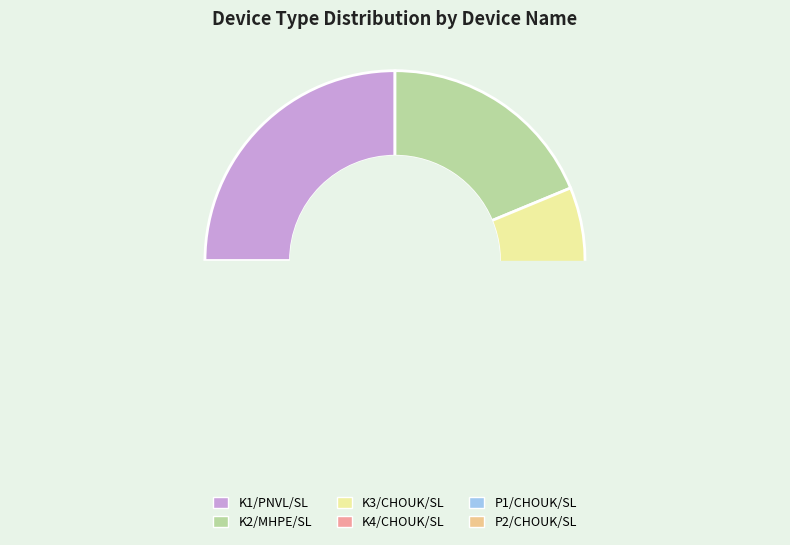

To the nearest percent, what is the combined percentage of K2/MHPE/SL and P2/CHOUK/SL?

31%